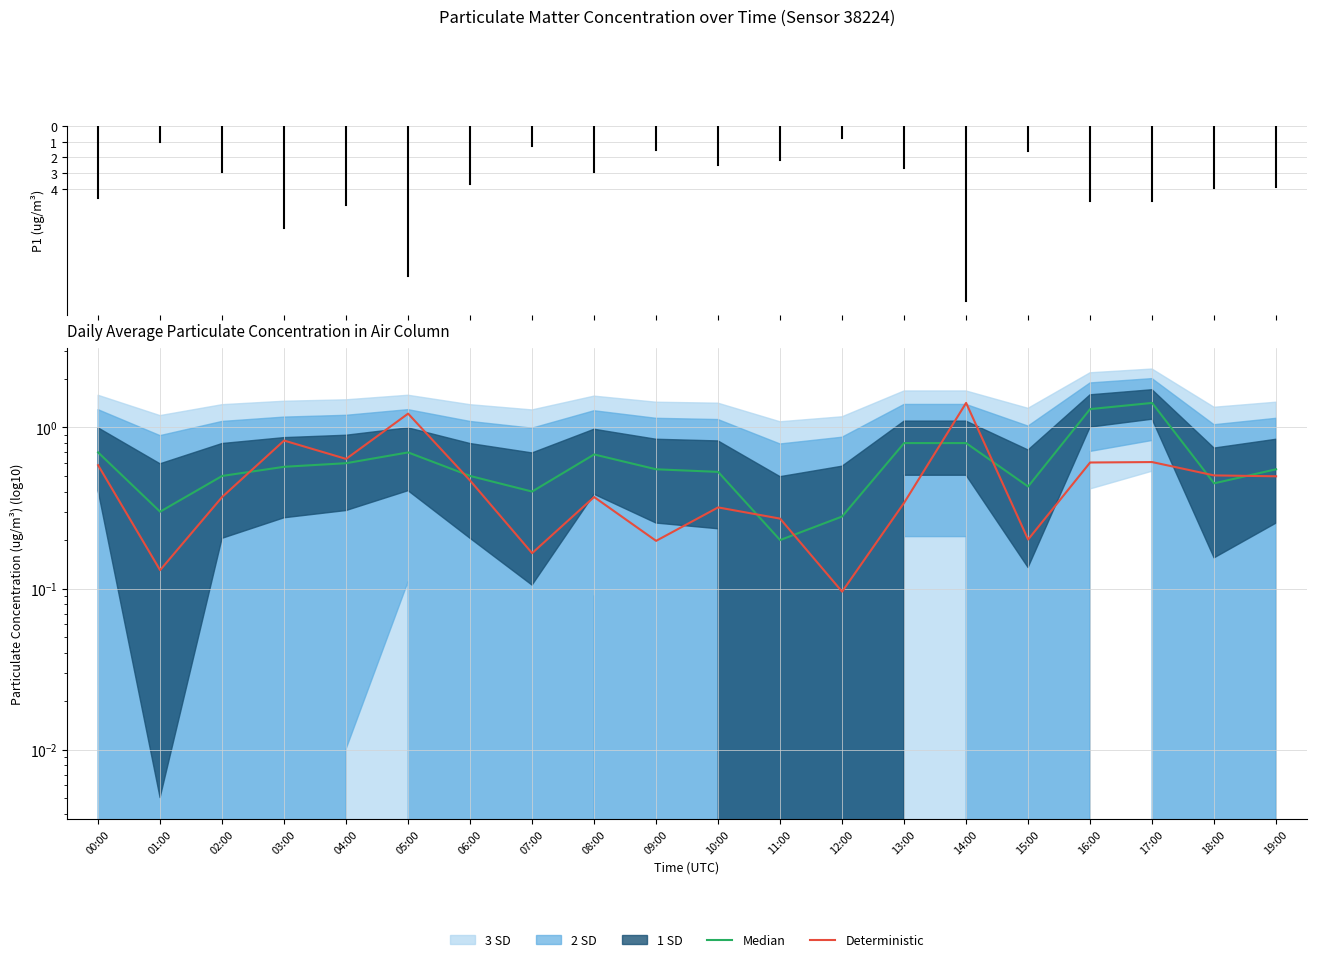

True or false: Median has a value of 0.8 at 13:00.

True